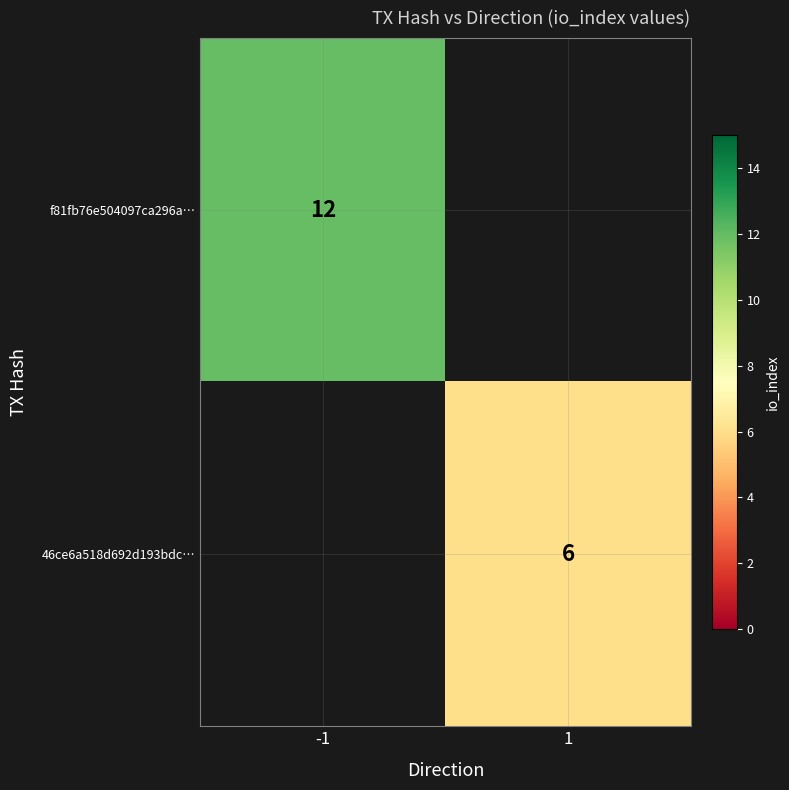

What is the maximum value shown in the chart?

12